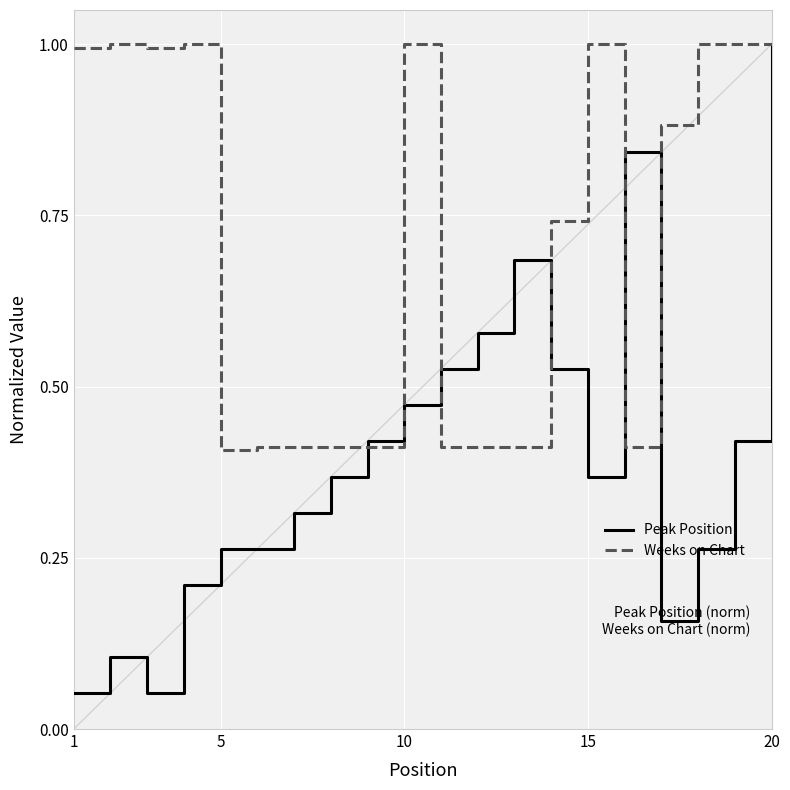

Rank the series by their average value, from highest to lowest.

Weeks on Chart, Peak Position